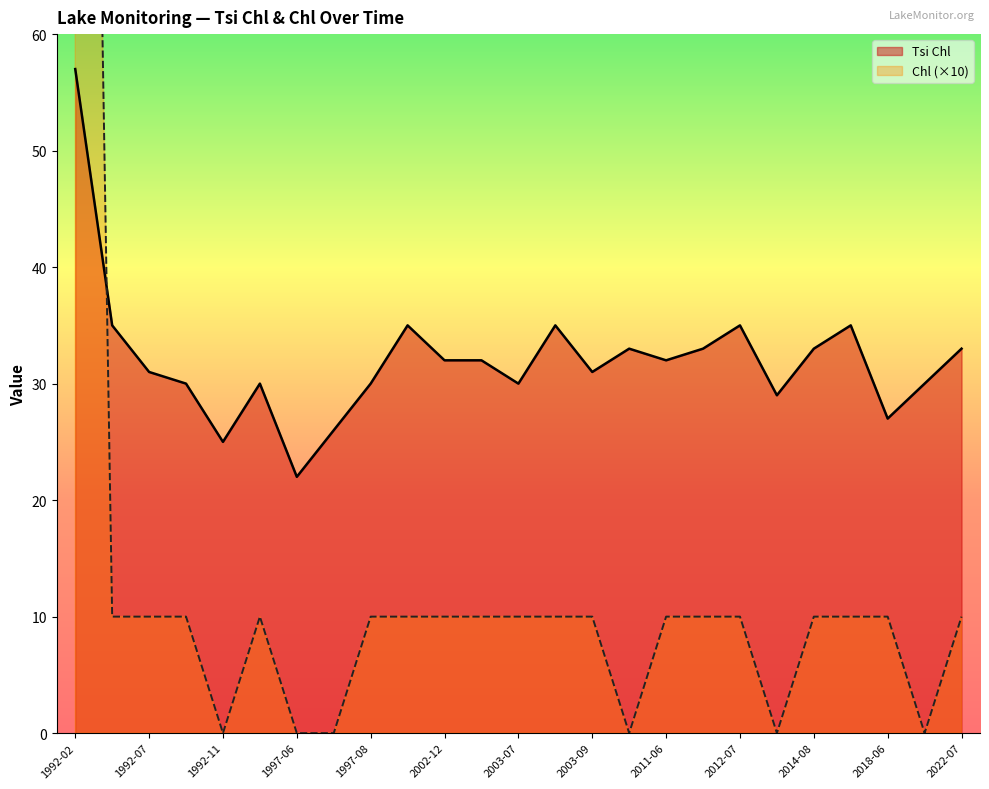

What is the label of the 19th point from the left?

2012-07